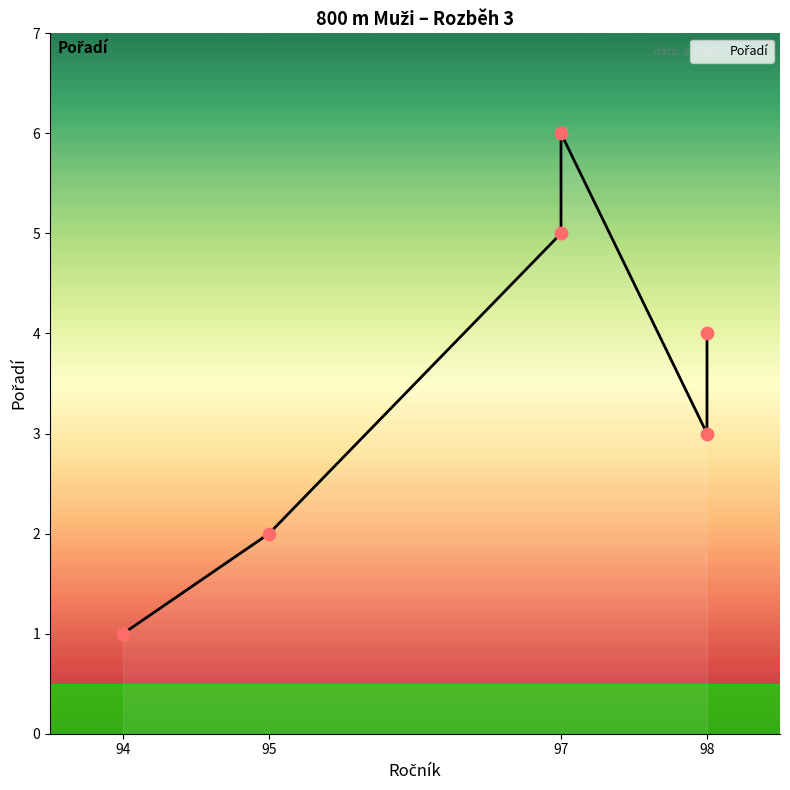

What is the ratio of the value at Sadil Martin (94) to the value at Secký Lukáš (97)?

0.2